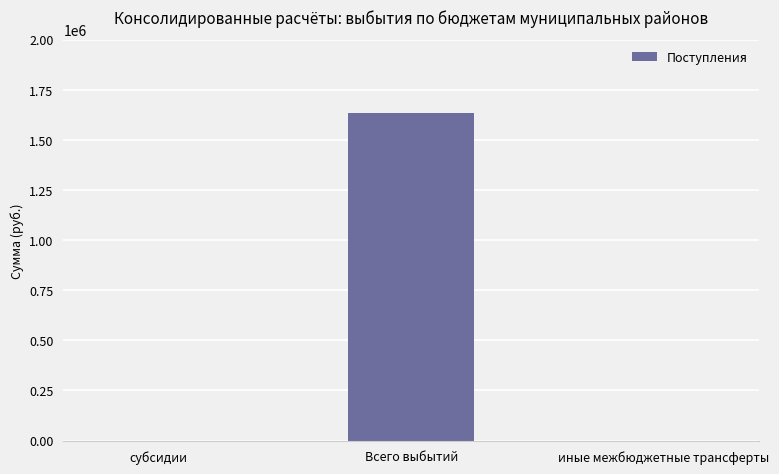

Reading right to left, extract all data points from this chart.

0.0	1634234.5	0.0